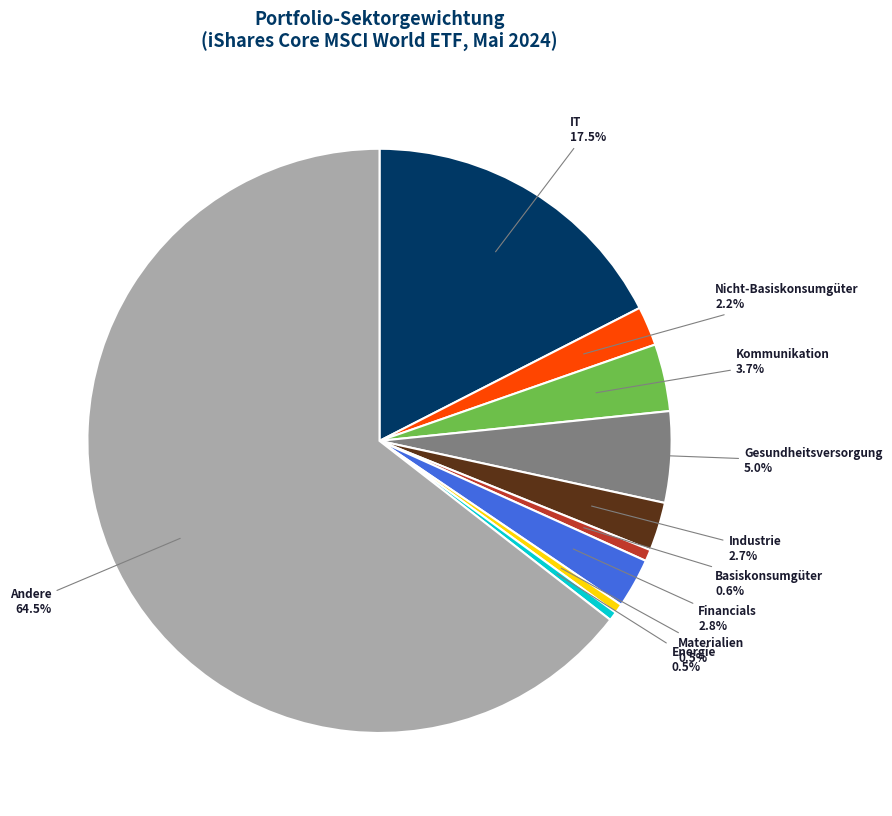

Does any single category account for the majority?

Yes